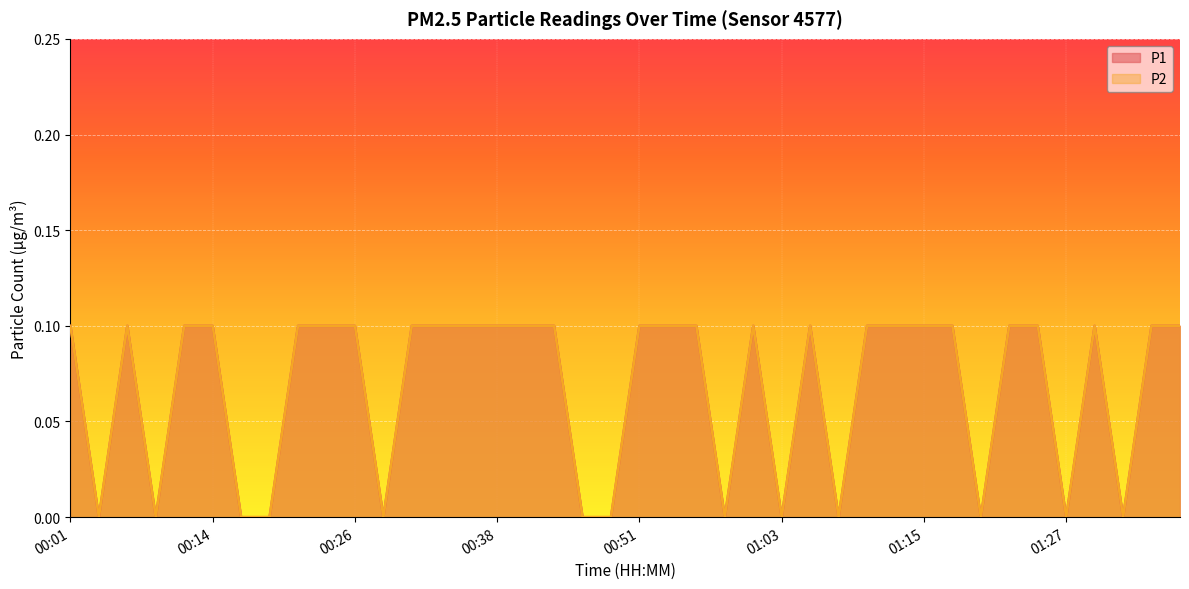

Reading left to right, list all the values displayed in this chart.

P1: 0.1	0.0	0.1	0.0	0.1	0.1	0.0	0.0	0.1	0.1	0.1	0.0	0.1	0.1	0.1	0.1	0.1	0.1	0.0	0.0	0.1	0.1	0.1	0.0	0.1	0.0	0.1	0.0	0.1	0.1	0.1	0.1	0.0	0.1	0.1	0.0	0.1	0.0	0.1	0.1
P2: 0.1	0.0	0.1	0.0	0.1	0.1	0.0	0.0	0.1	0.1	0.1	0.0	0.1	0.1	0.1	0.1	0.1	0.1	0.0	0.0	0.1	0.1	0.1	0.0	0.1	0.0	0.1	0.0	0.1	0.1	0.1	0.1	0.0	0.1	0.1	0.0	0.1	0.0	0.1	0.1